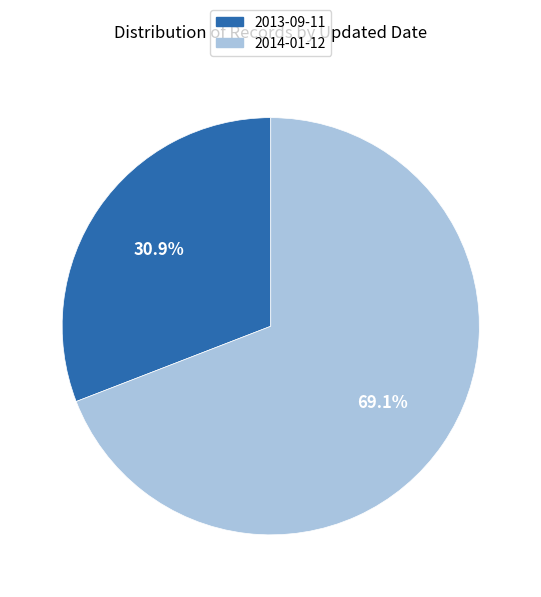

Which slice is the smallest?

2013-09-11